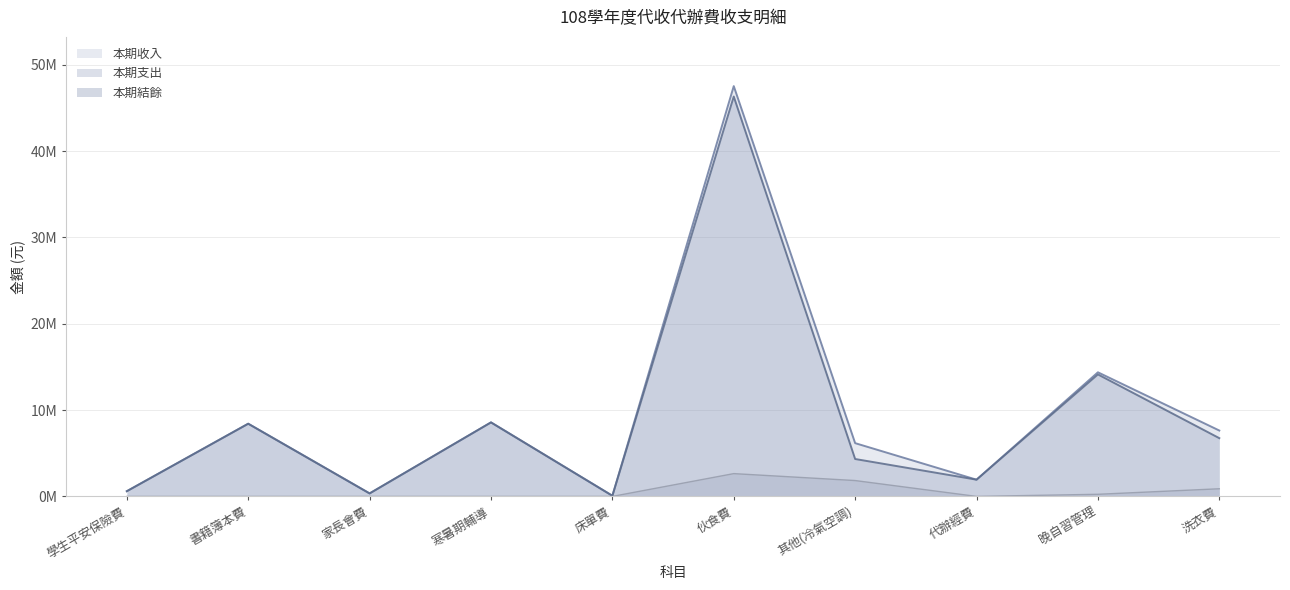

True or false: 本期收入 and 本期結餘 cross at least once.

False